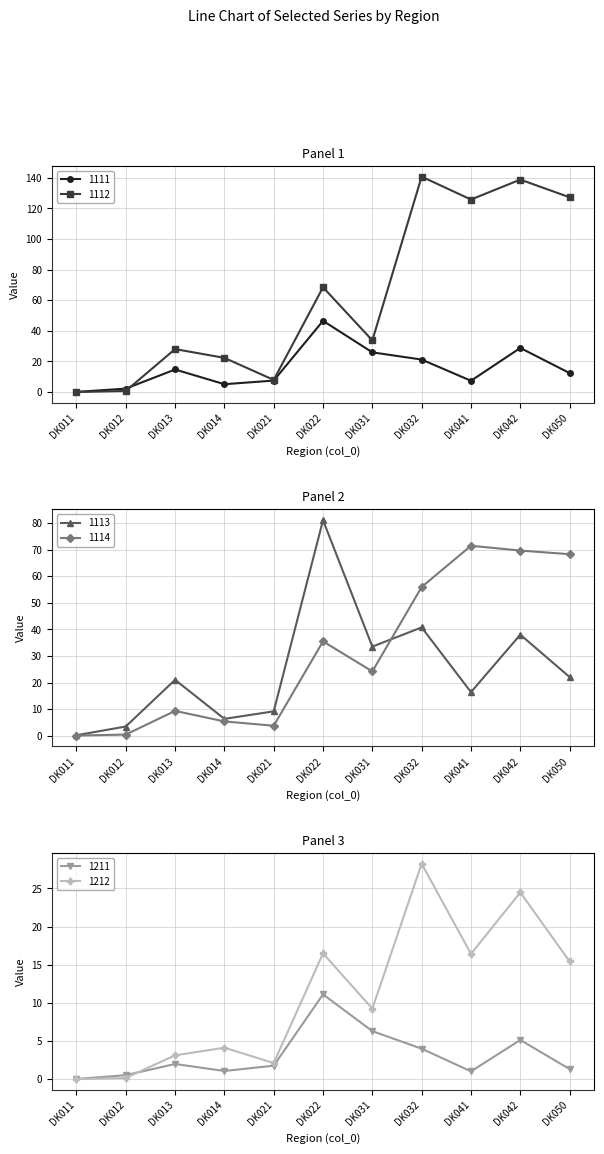

What is the maximum value shown in the chart?

140.7